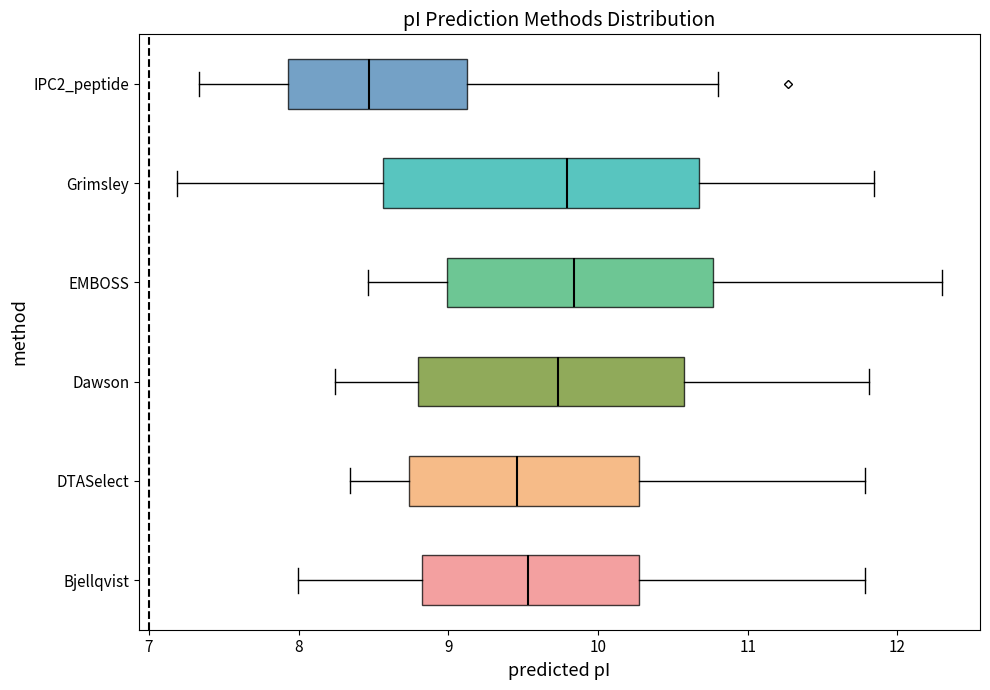

Reading bottom to top, read every box against the x-axis: the position of its median line, the range the box covers, and the ends of its whiskers. The values are not printed on the chart, so give them approximately, as read against the axis.

Bjellqvist: median 9.5, box 8.8 to 10.3, whiskers 8.0 to 11.8
DTASelect: median 9.5, box 8.7 to 10.3, whiskers 8.3 to 11.8
Dawson: median 9.7, box 8.8 to 10.6, whiskers 8.2 to 11.8
EMBOSS: median 9.8, box 9.0 to 10.8, whiskers 8.5 to 12.3
Grimsley: median 9.8, box 8.6 to 10.7, whiskers 7.2 to 11.8
IPC2_peptide: median 8.5, box 7.9 to 9.1, whiskers 7.3 to 10.8